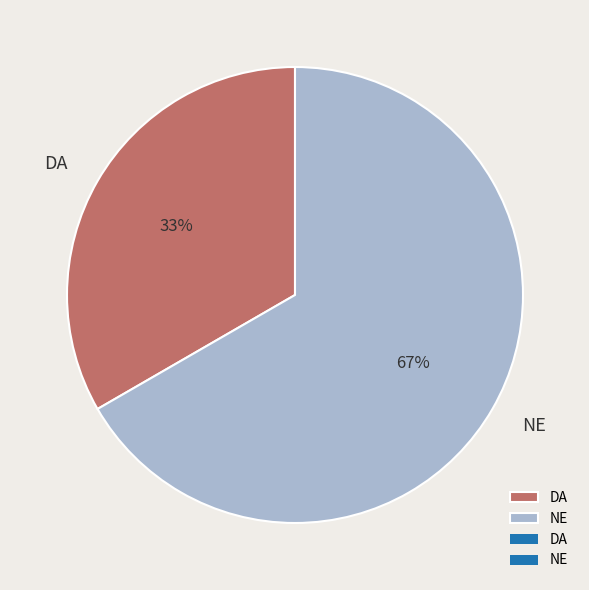

The DA slice represents 25% of the pie. True or false?

False